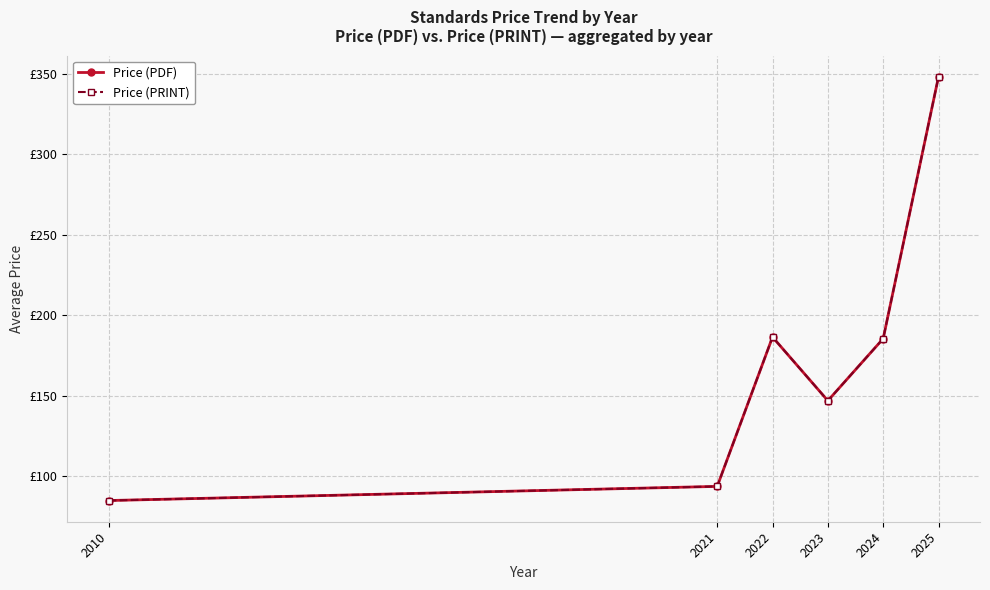

Is this an area chart (filled region under the line)?

No